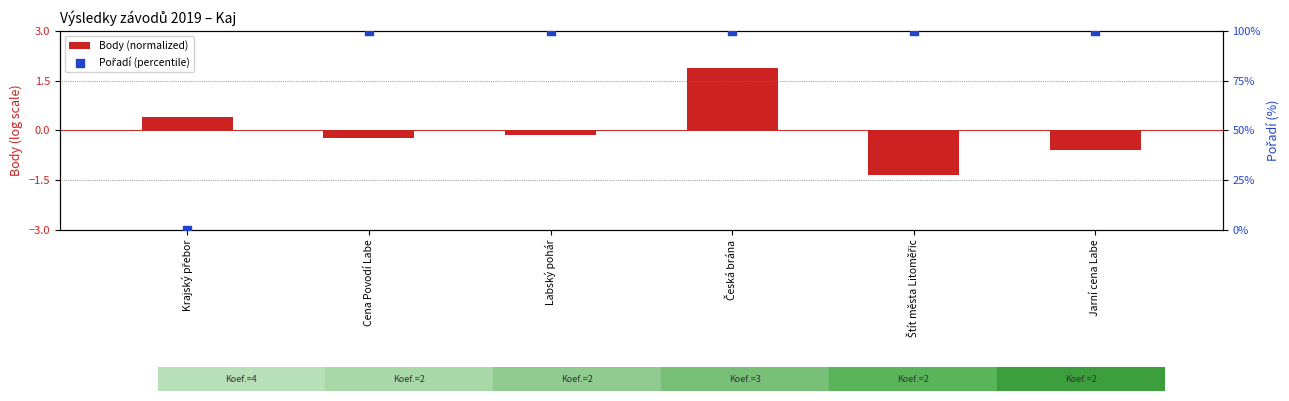

What is the total value across all series at Česká brána?

101.9